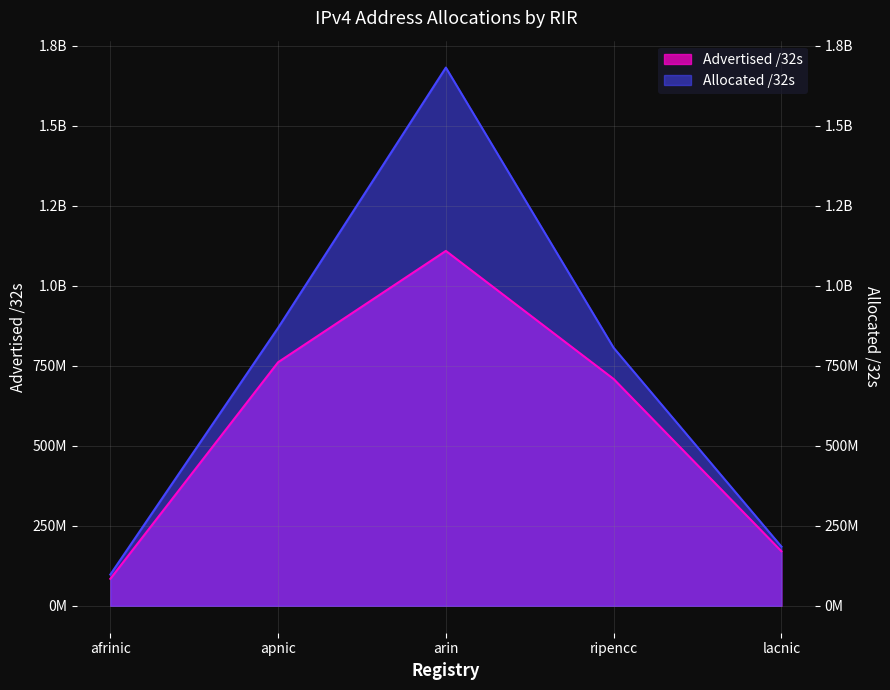

How many categories are shown in the chart?

5